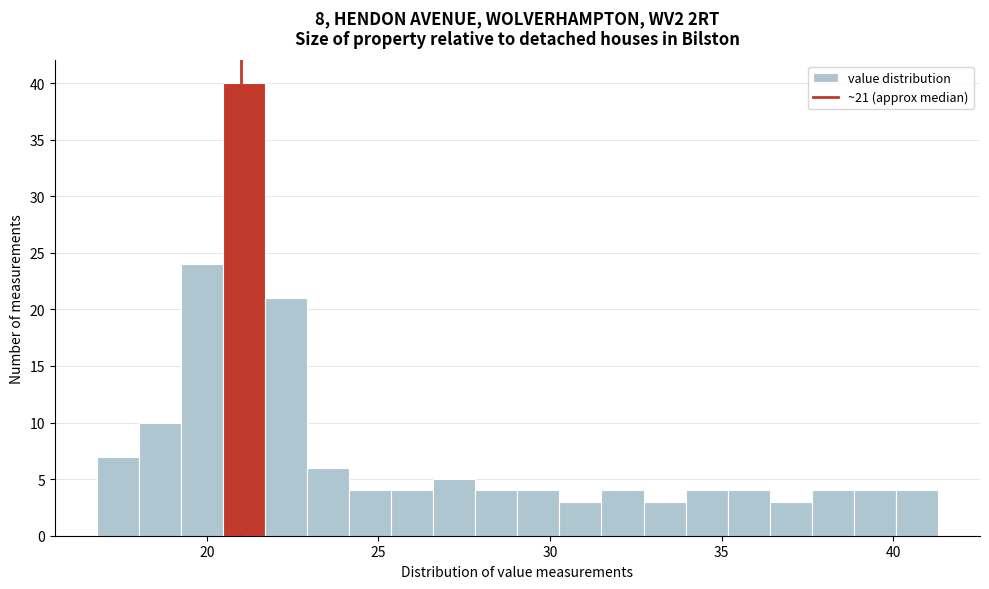

Around what value on the x-axis is the tallest bar? Give the approximate position of its centre, as read against the axis.

21.0